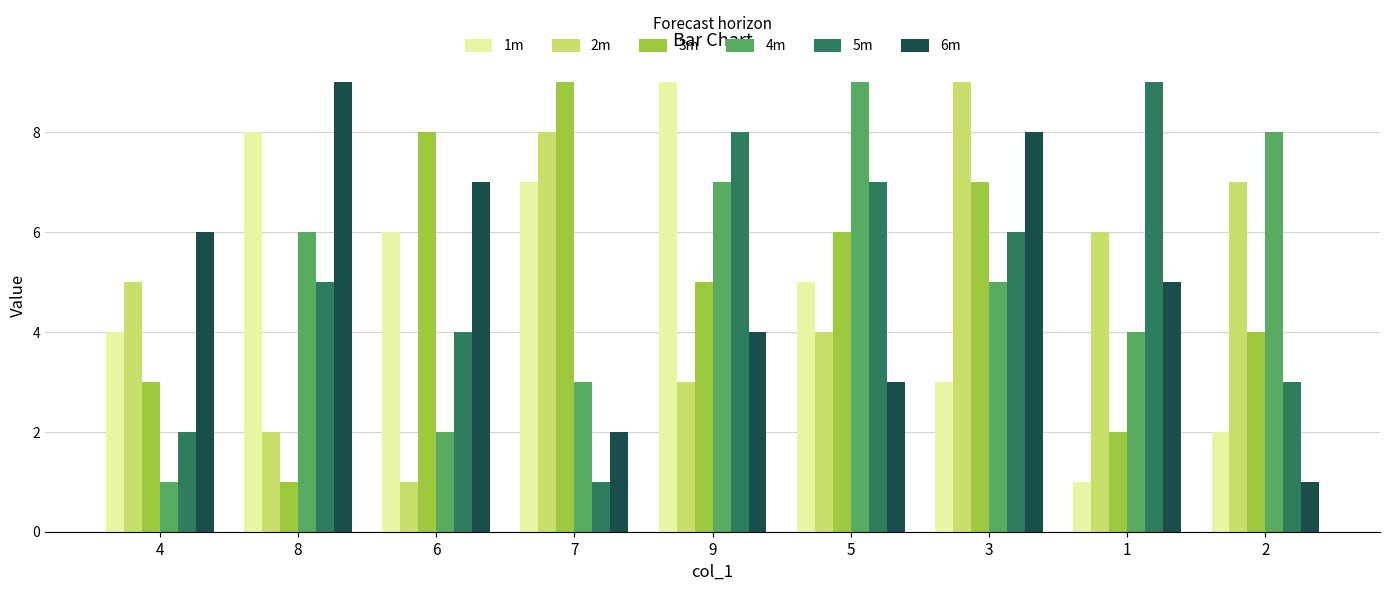

What is the smallest value displayed?

1